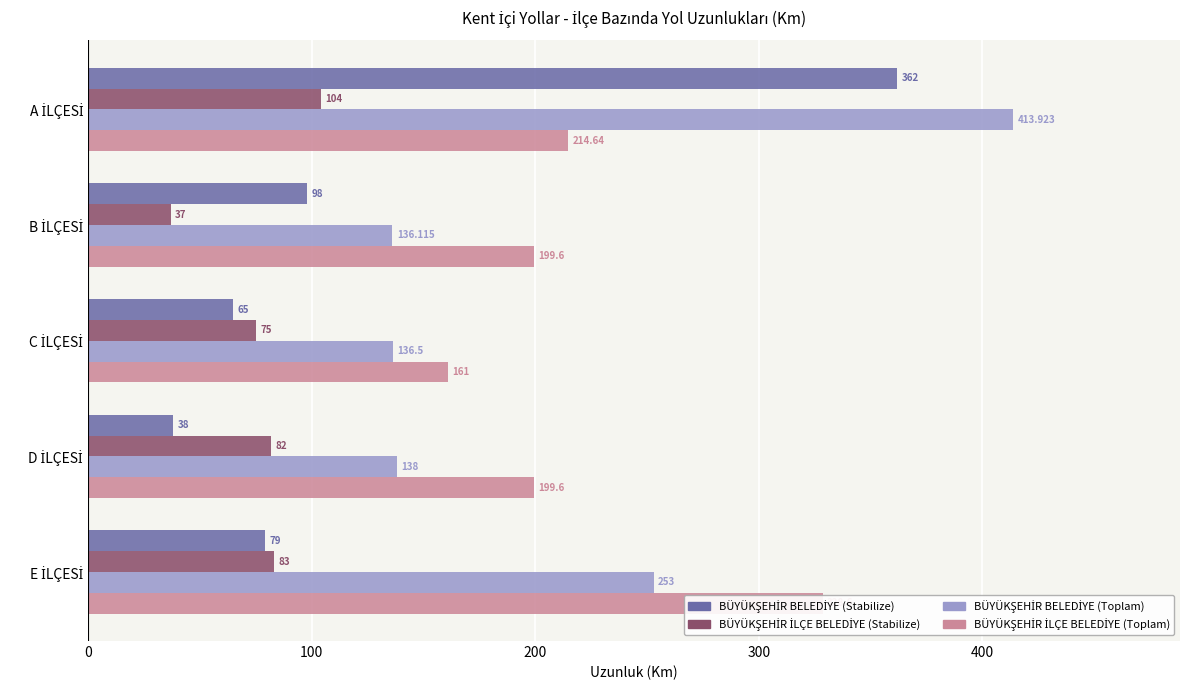

What are all the series names shown in the legend?

BÜYÜKŞEHİR BELEDİYE (Stabilize), BÜYÜKŞEHİR İLÇE BELEDİYE (Stabilize), BÜYÜKŞEHİR BELEDİYE (Toplam), BÜYÜKŞEHİR İLÇE BELEDİYE (Toplam)